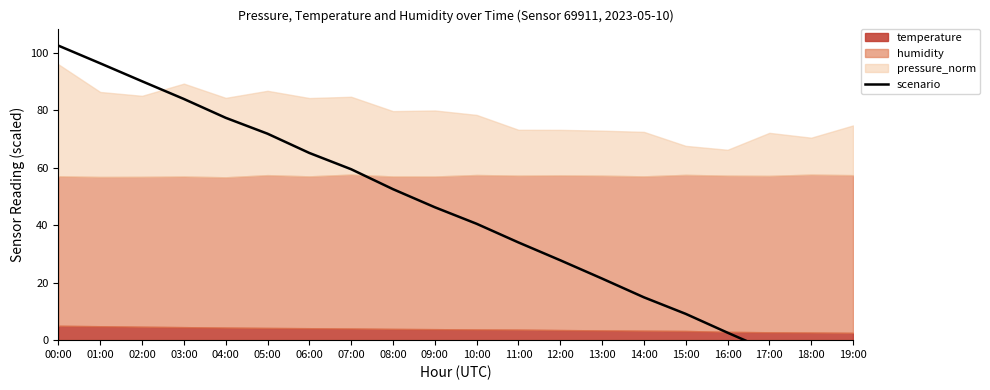

Reading left to right, what are all the values shown in this chart?

00:00=102.6	01:00=96.4	02:00=90.2	03:00=84.0	04:00=77.4	05:00=71.9	06:00=65.2	07:00=59.5	08:00=52.6	09:00=46.3	10:00=40.5	11:00=34.0	12:00=27.8	13:00=21.4	14:00=14.9	15:00=9.2	16:00=2.6	17:00=-3.8	18:00=-9.6	19:00=-16.1